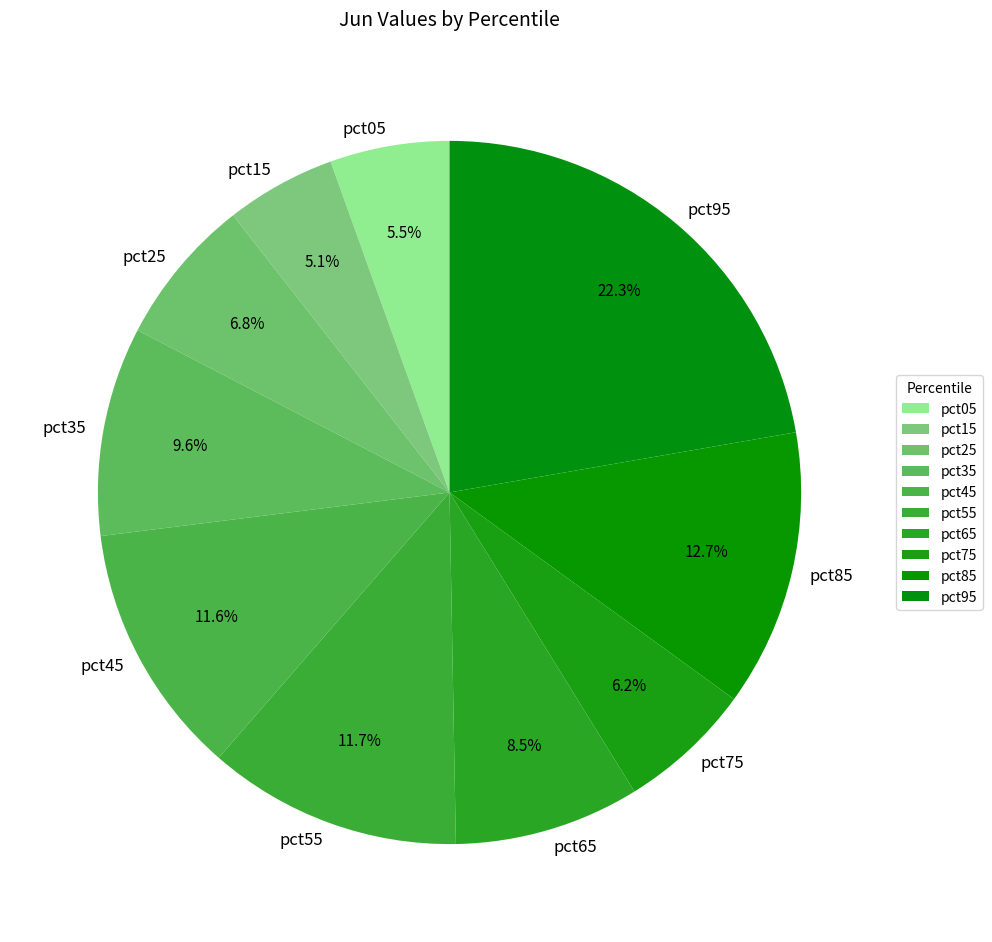

What is the largest slice in the pie chart?

pct95